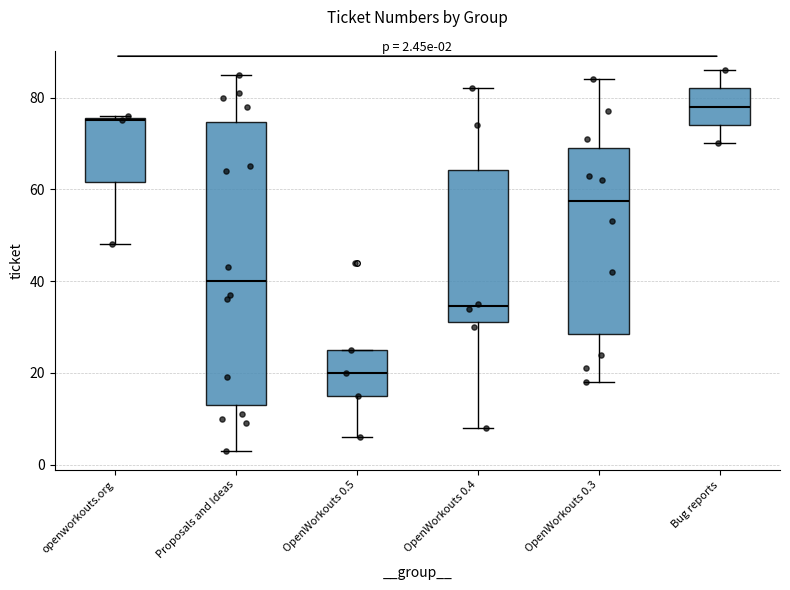

Which box is the tallest, from its lower edge to its upper edge?

Proposals and Ideas